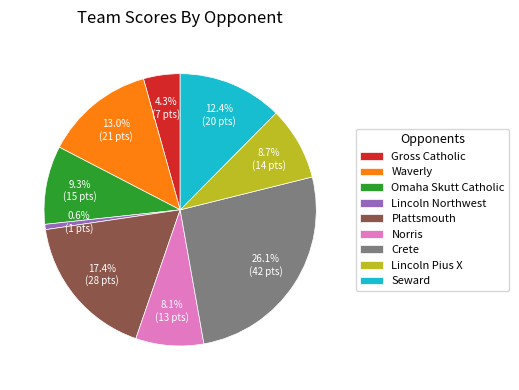

Is there any slice that represents more than half of the pie?

No